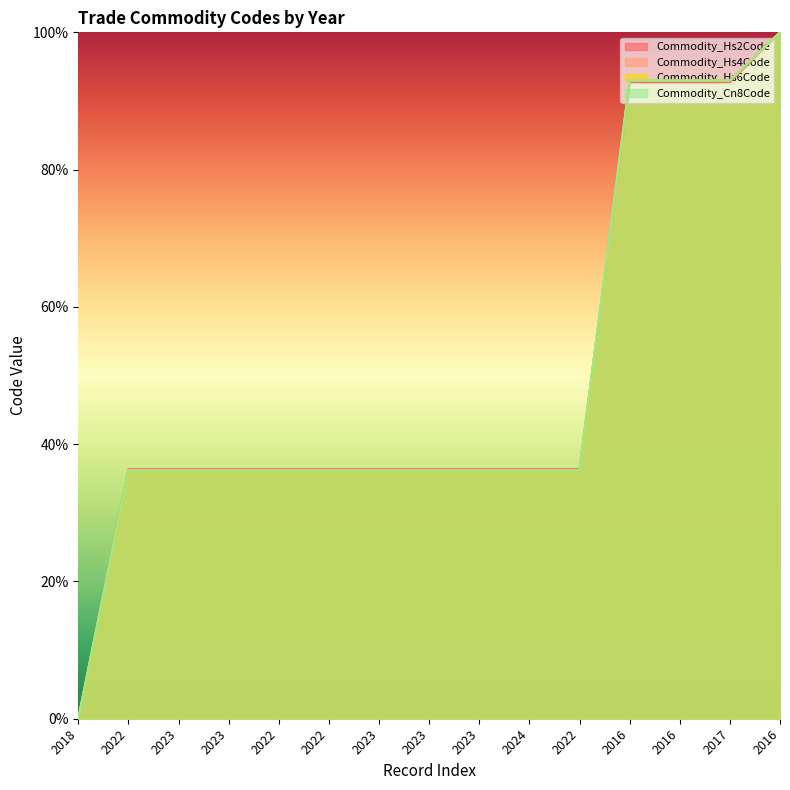

Which category has the lowest value in the Commodity_Hs4Code series?

2018